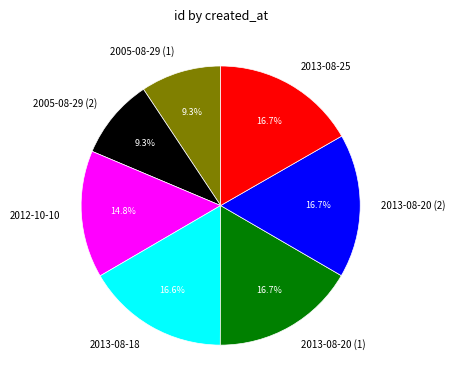

Is there any slice that represents more than half of the pie?

No